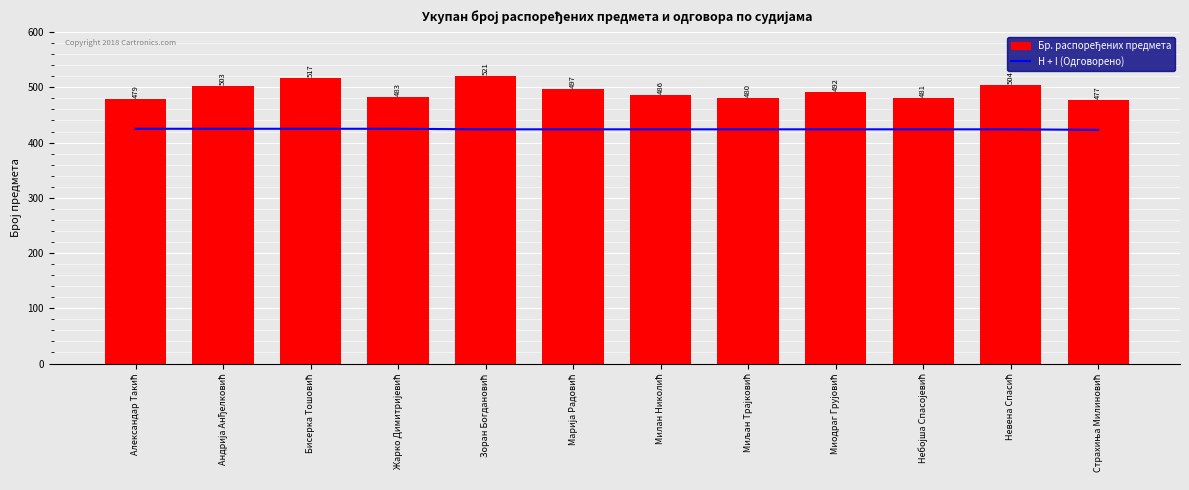

What is the difference between the highest and lowest values at Миодраг Грујовић?

68